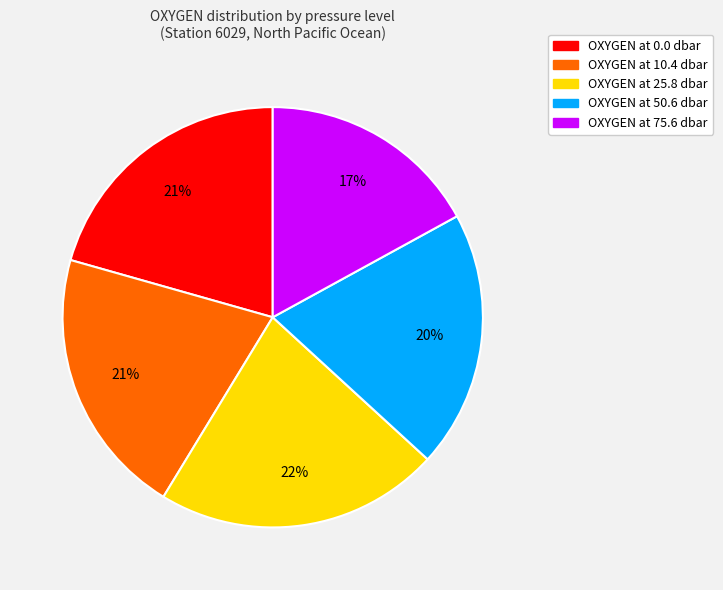

How many segments does this pie chart have?

5